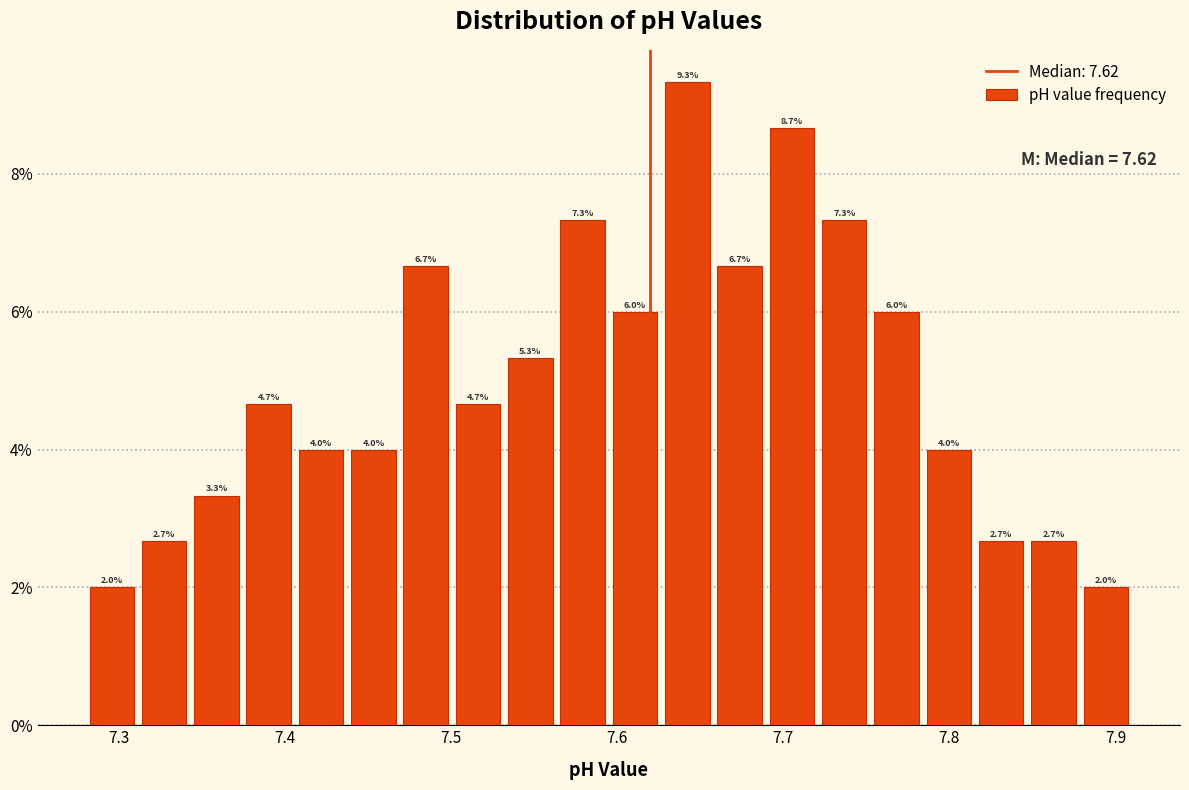

Read against the x-axis, roughly where is the centre of the tallest bar?

7.64